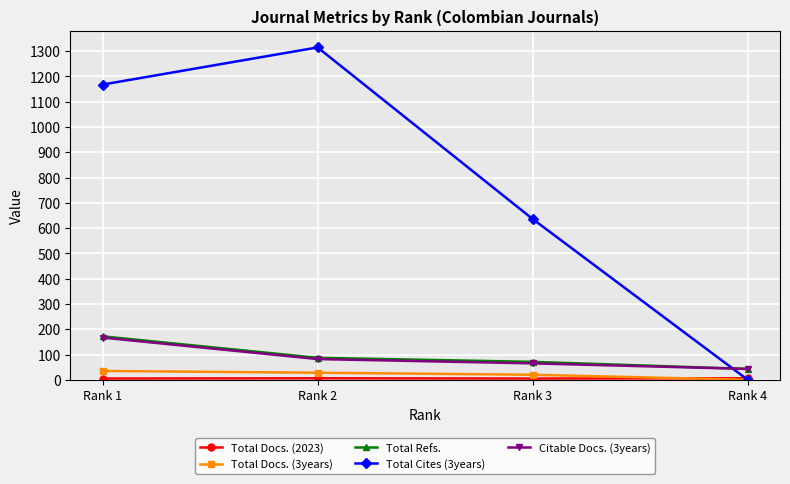

How many data points in Total Docs. (3years) are less than 28?

2